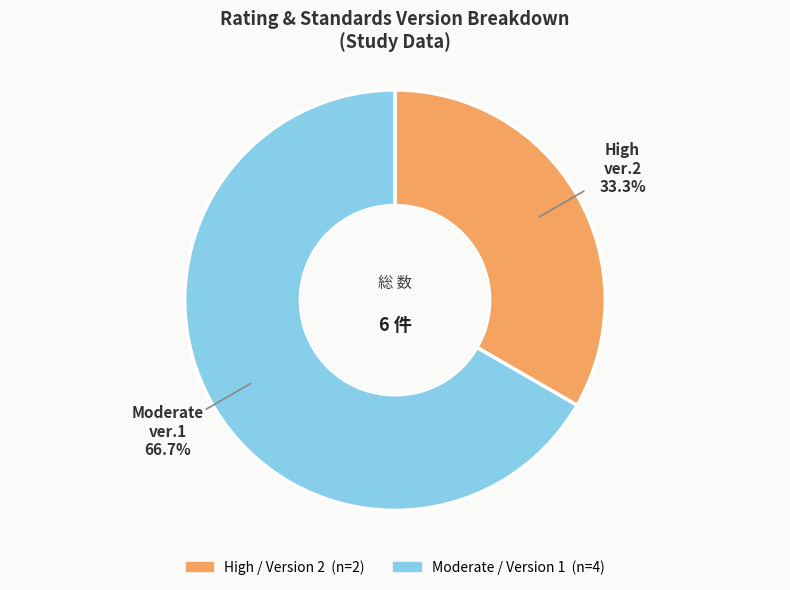

Does any single category account for the majority?

Yes